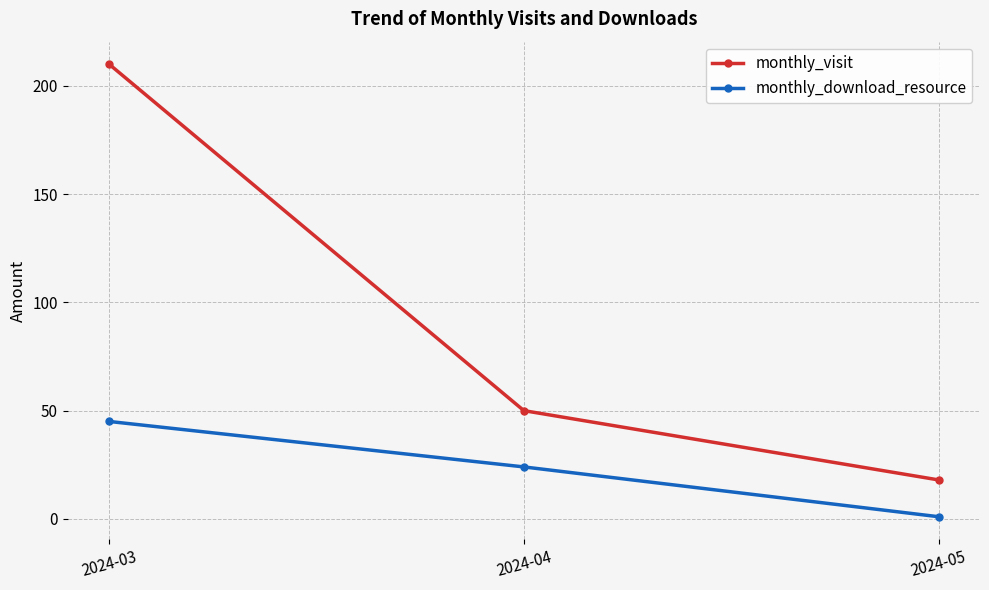

Which series has the largest total across all categories?

monthly_visit